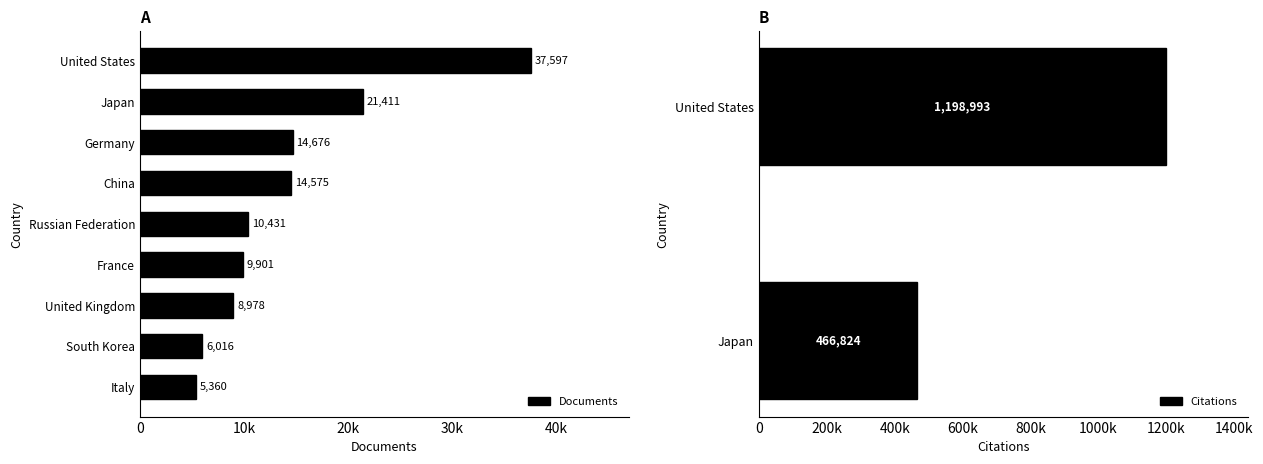

Which category has the highest value across all series?

United States